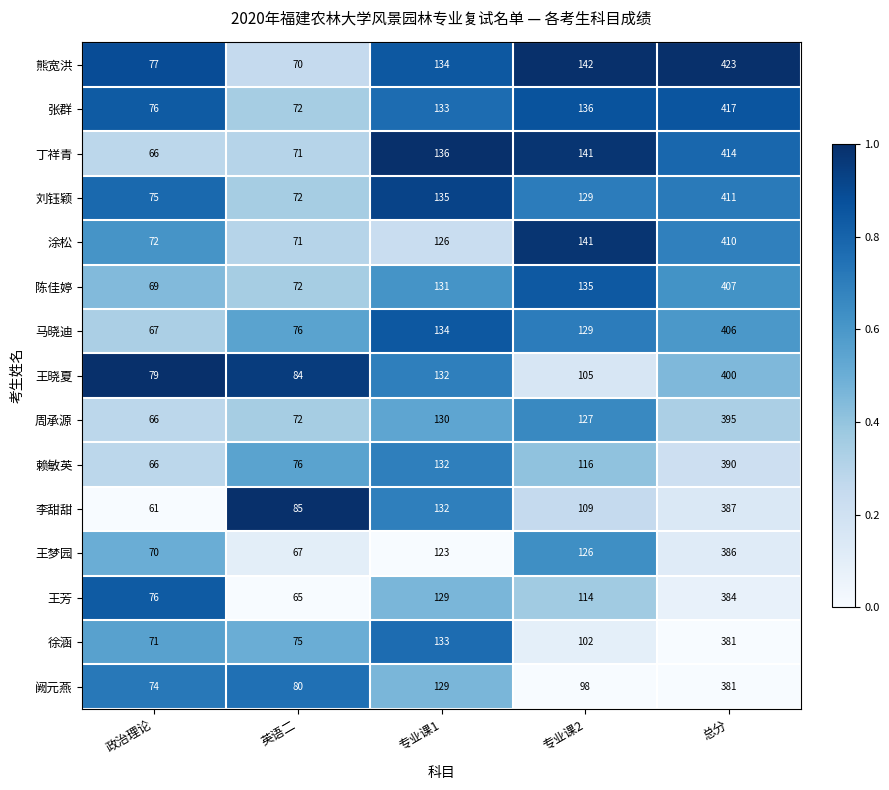

How many distinct data groups are displayed?

15